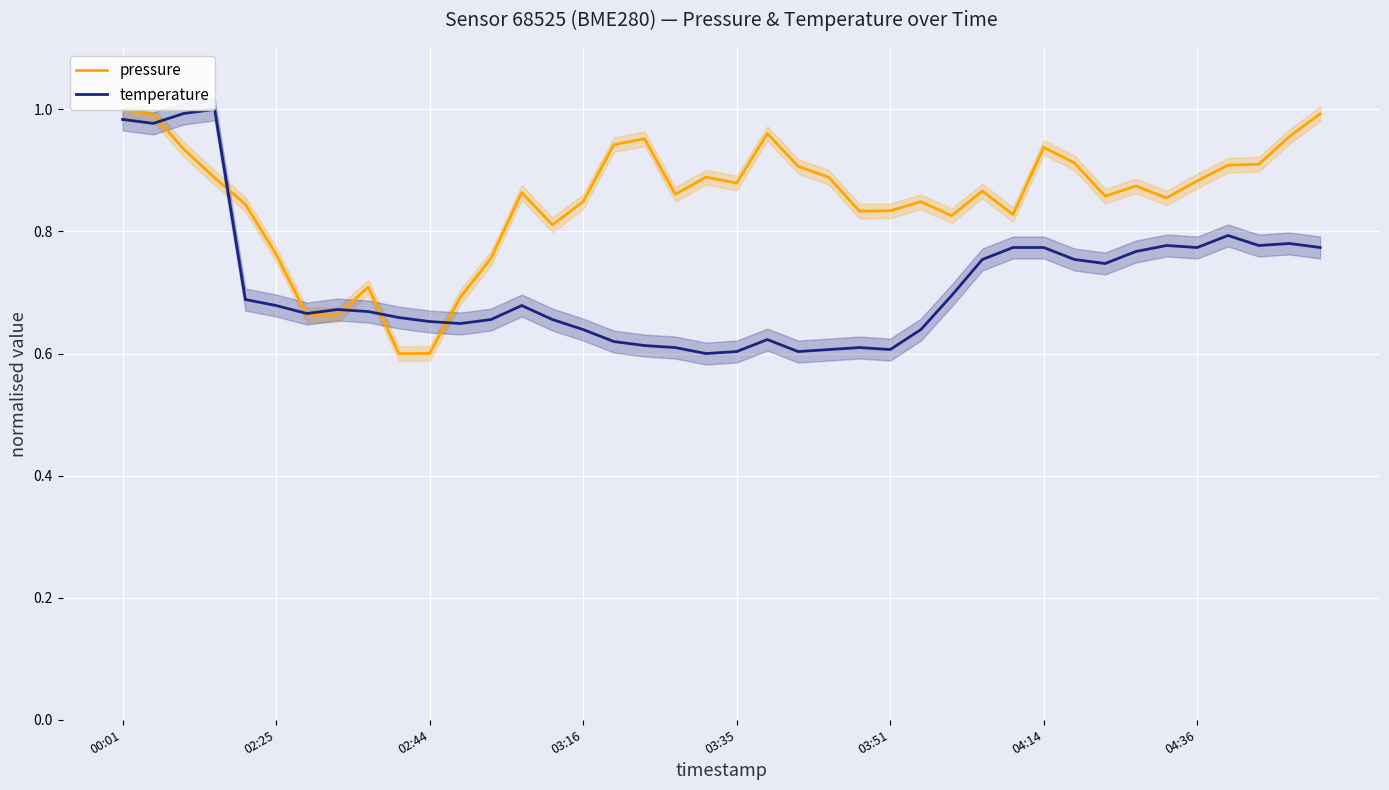

Which series changed the most between 12 and 28?

pressure